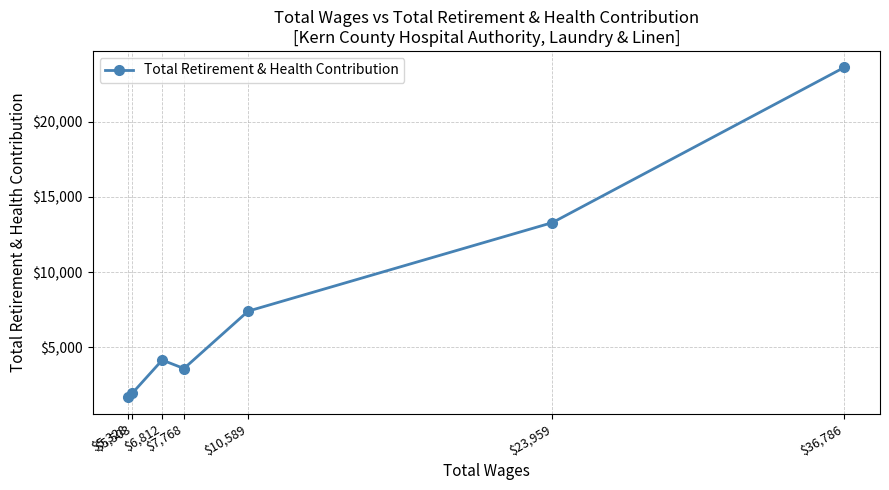

What is the label of the 4th point from the left?

$7,768